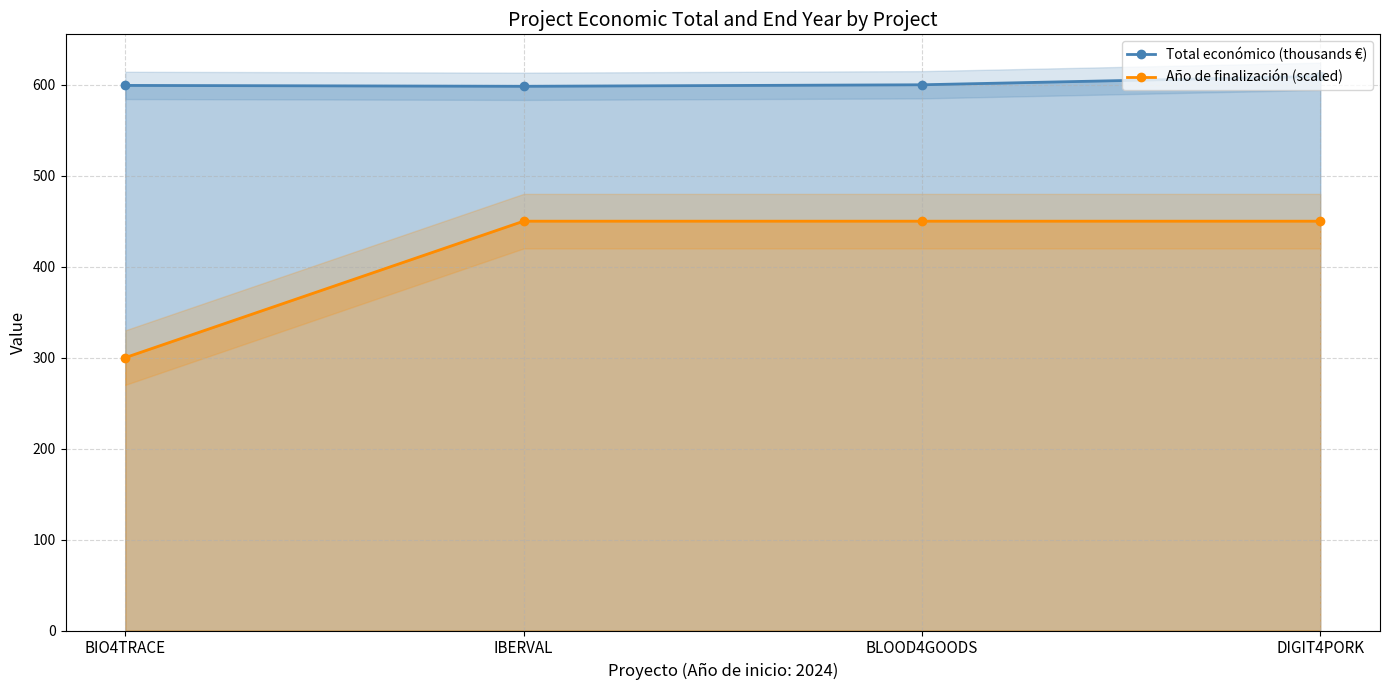

What are all the series names shown in the legend?

Total económico (thousands €), Año de finalización (scaled)